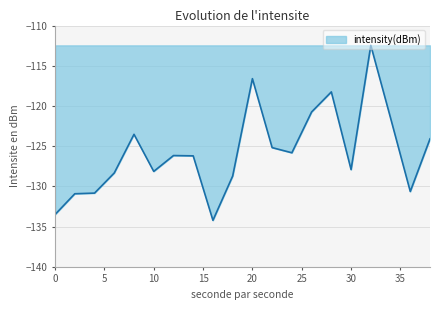

Does the chart display data point markers on the line(s)?

No